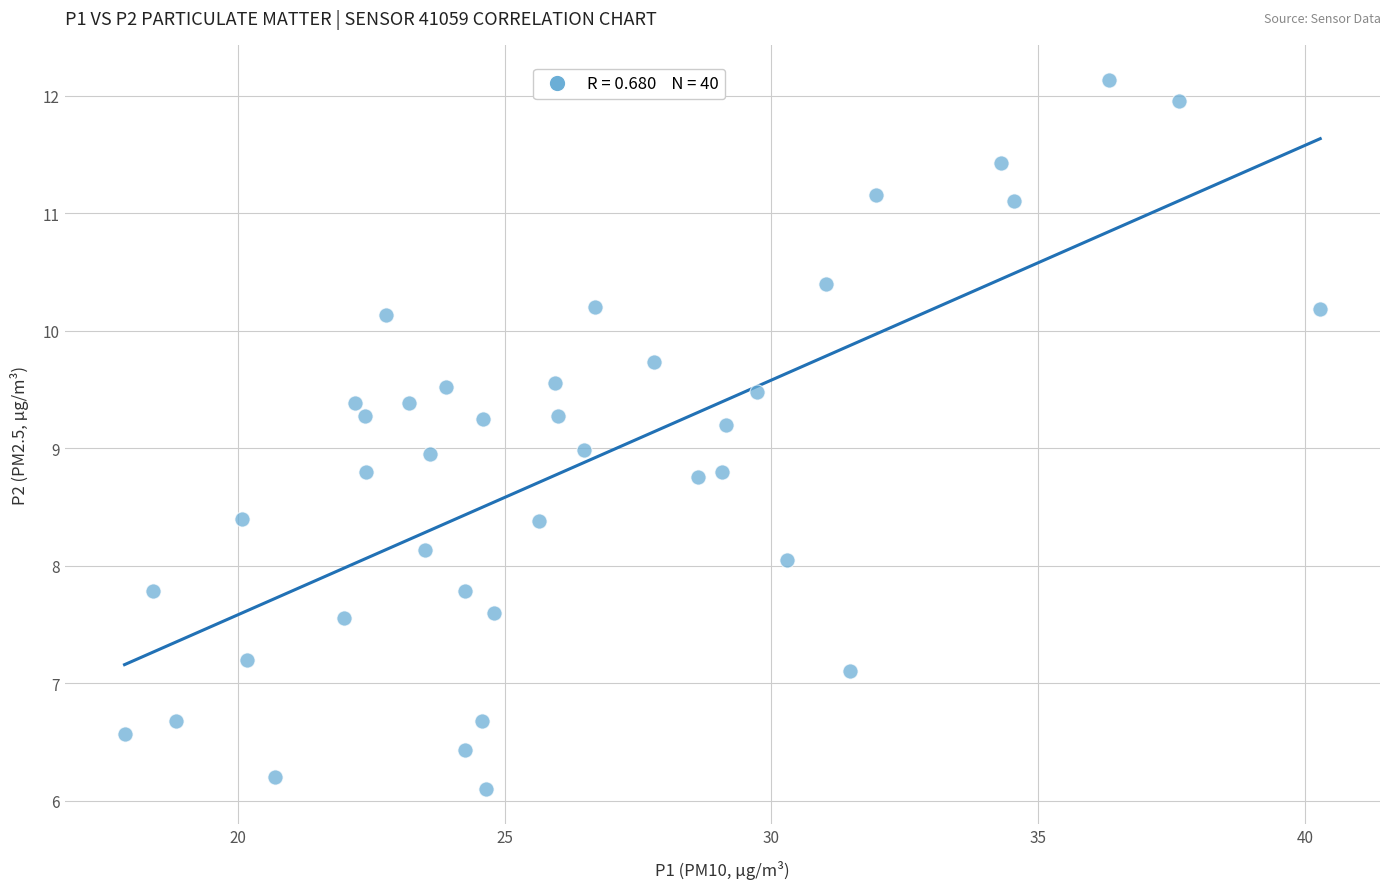

What is the range of X values (max minus min)?

22.4